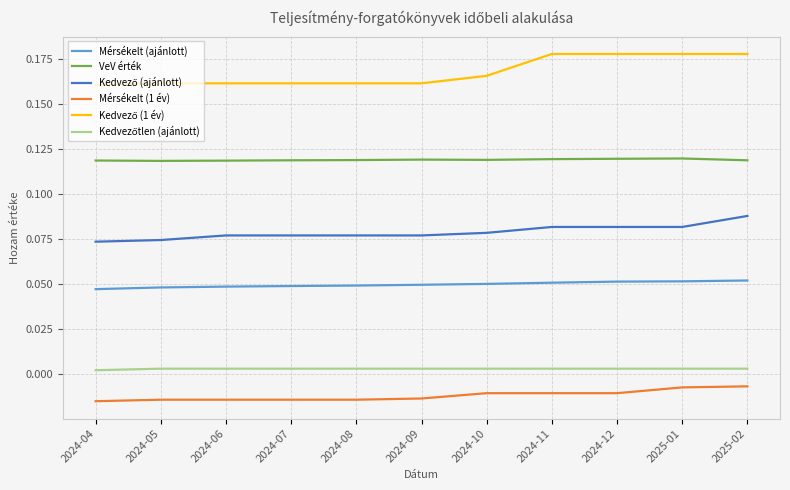

What position from the left is 2024-11?

8